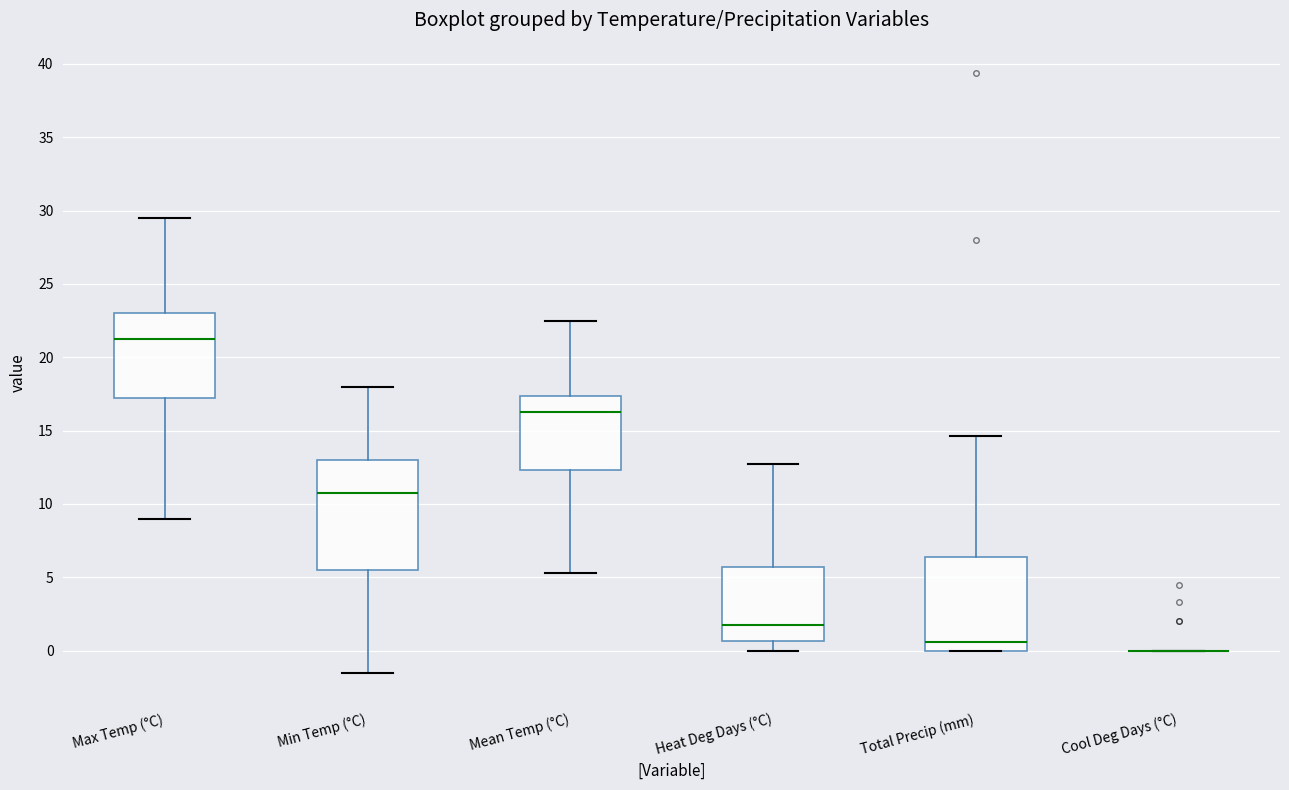

Reading left to right, read every box against the y-axis: the position of its median line, the range the box covers, and the ends of its whiskers. The values are not printed on the chart, so give them approximately, as read against the axis.

Max Temp (°C): median 21.5, box 17.5 to 23.0, whiskers 9.0 to 29.5
Min Temp (°C): median 11.0, box 5.5 to 13.0, whiskers -1.5 to 18.0
Mean Temp (°C): median 16.5, box 12.5 to 17.5, whiskers 5.5 to 22.5
Heat Deg Days (°C): median 2.0, box 0.5 to 5.5, whiskers 0.0 to 12.5
Total Precip (mm): median 0.5, box 0.0 to 6.5, whiskers 0.0 to 14.5
Cool Deg Days (°C): box collapsed to a line at 0.0, whiskers 0.0 to 0.0